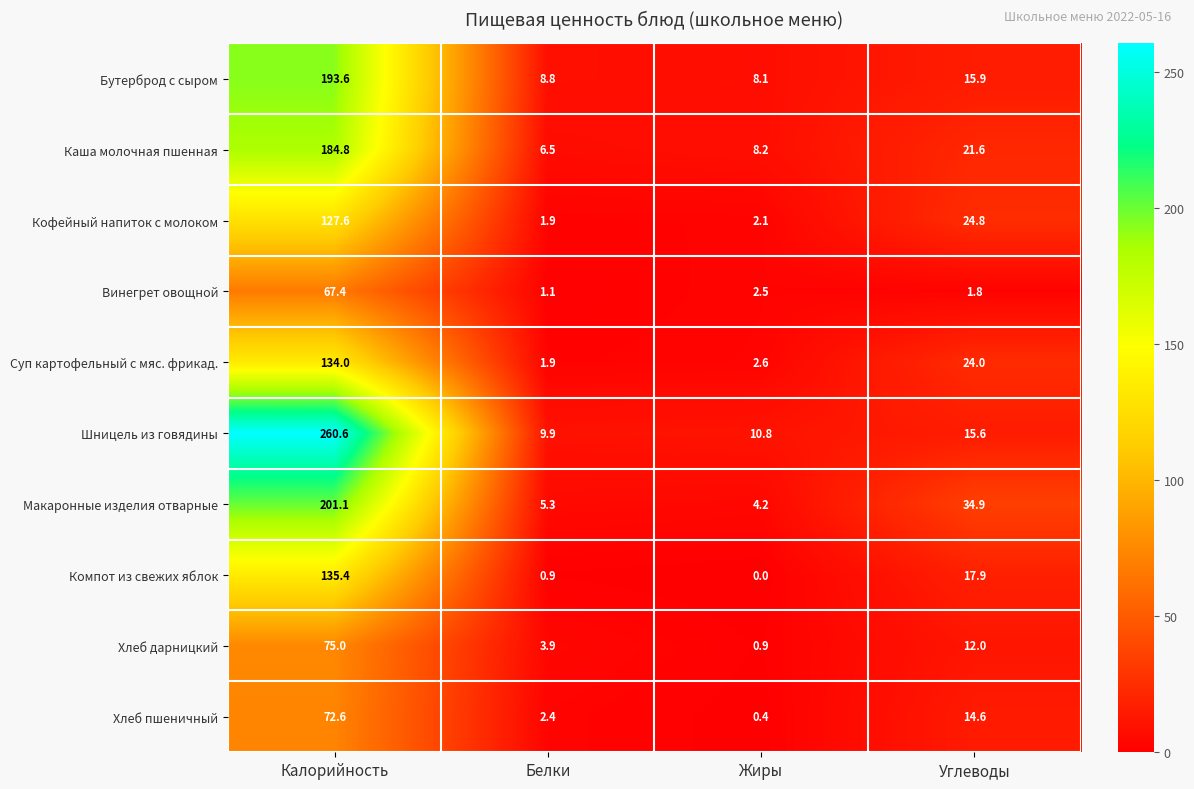

What is the total value across all series at Углеводы?

183.1